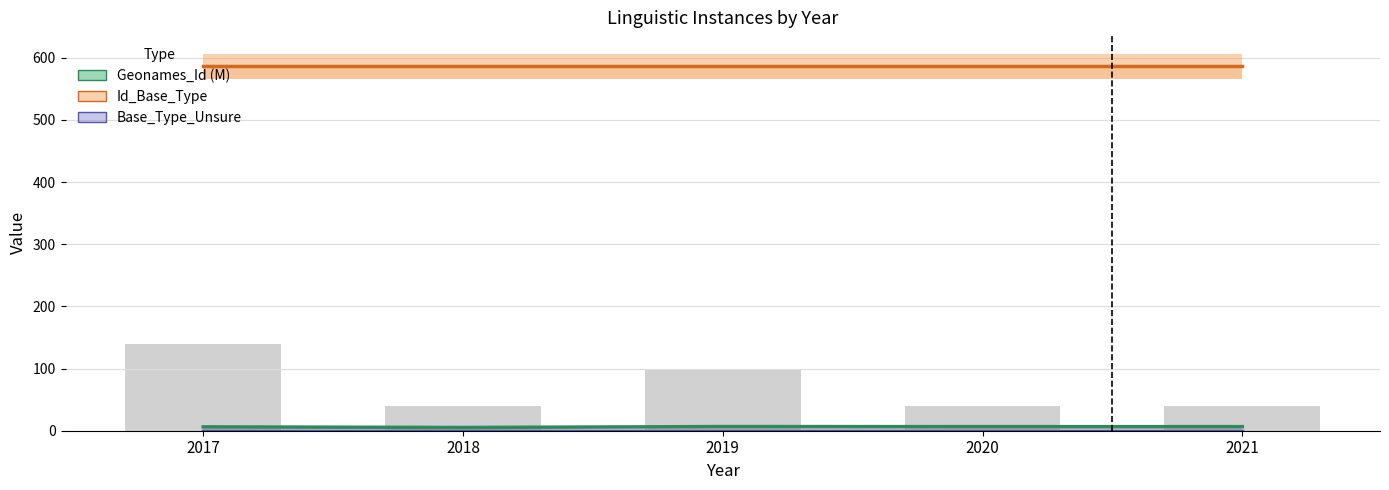

Which series has the largest range (max minus min)?

Geonames_Id (M)